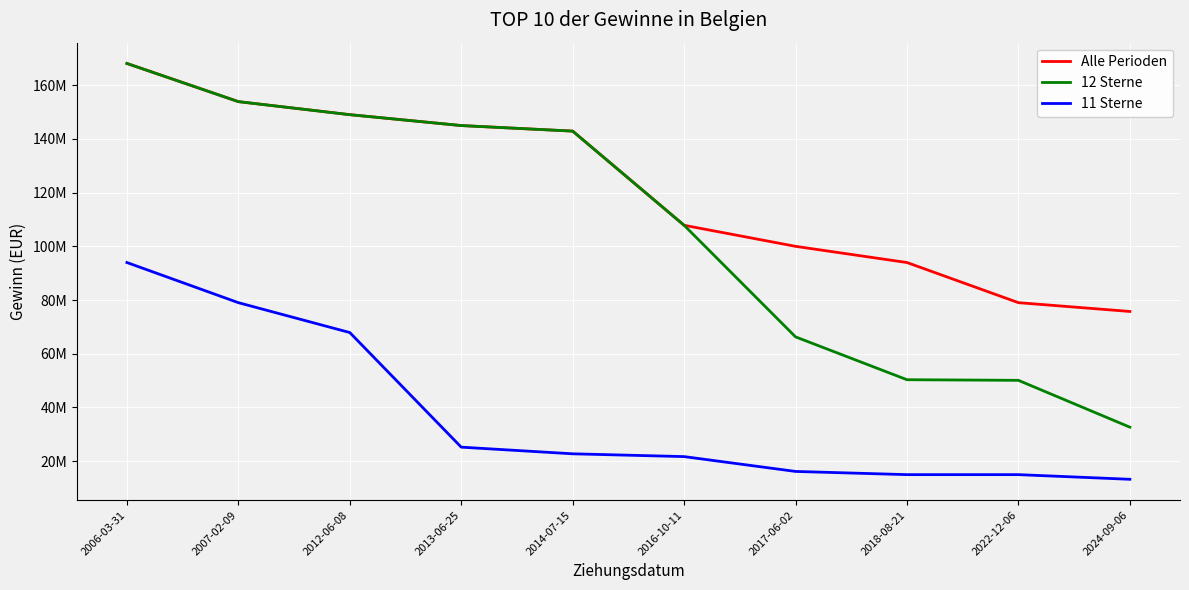

Rank the series at 2024-09-06 from lowest to highest value.

11 Sterne, 12 Sterne, Alle Perioden